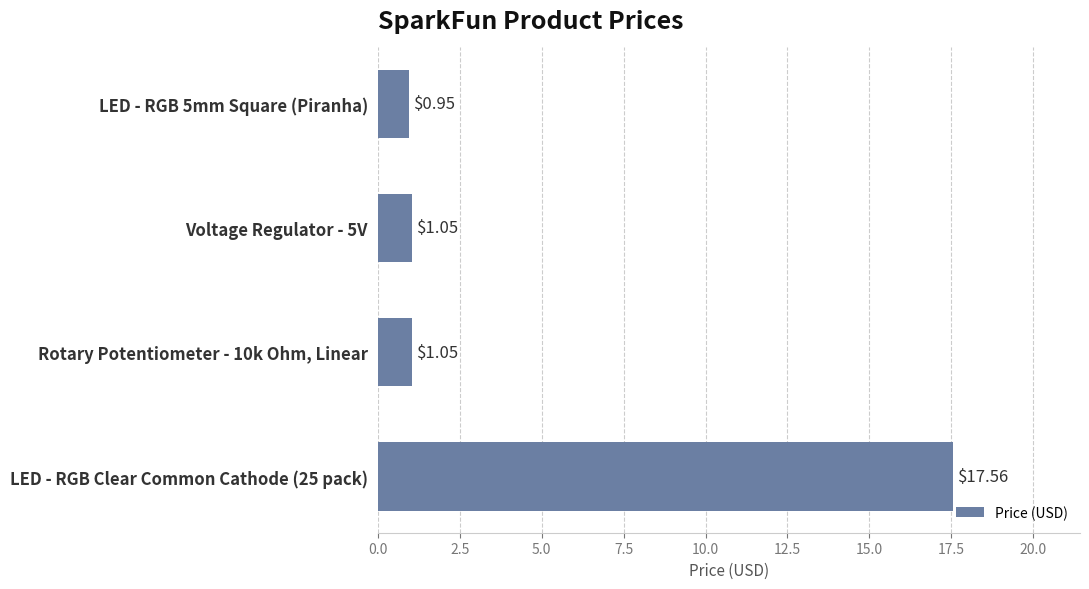

What is the change in value from LED - RGB 5mm Square (Piranha) to Voltage Regulator - 5V?

+0.1